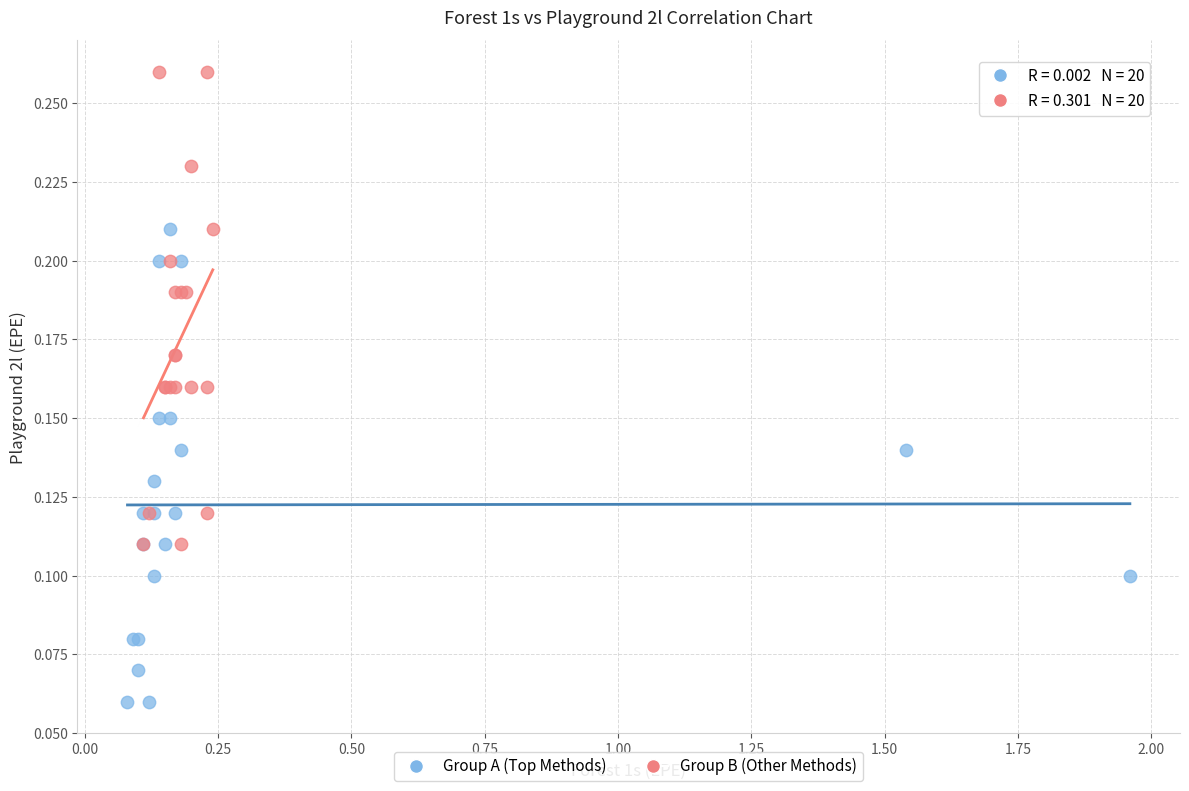

Which series contains the highest Y value?

Group B (Other Methods)